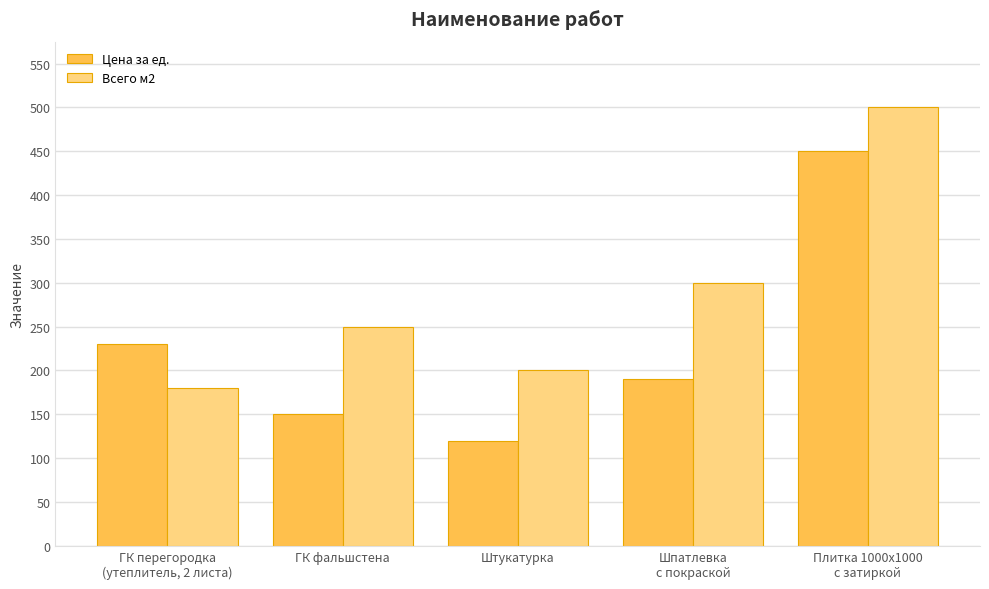

Rank the series by their average value, from highest to lowest.

Всего м2, Цена за ед.